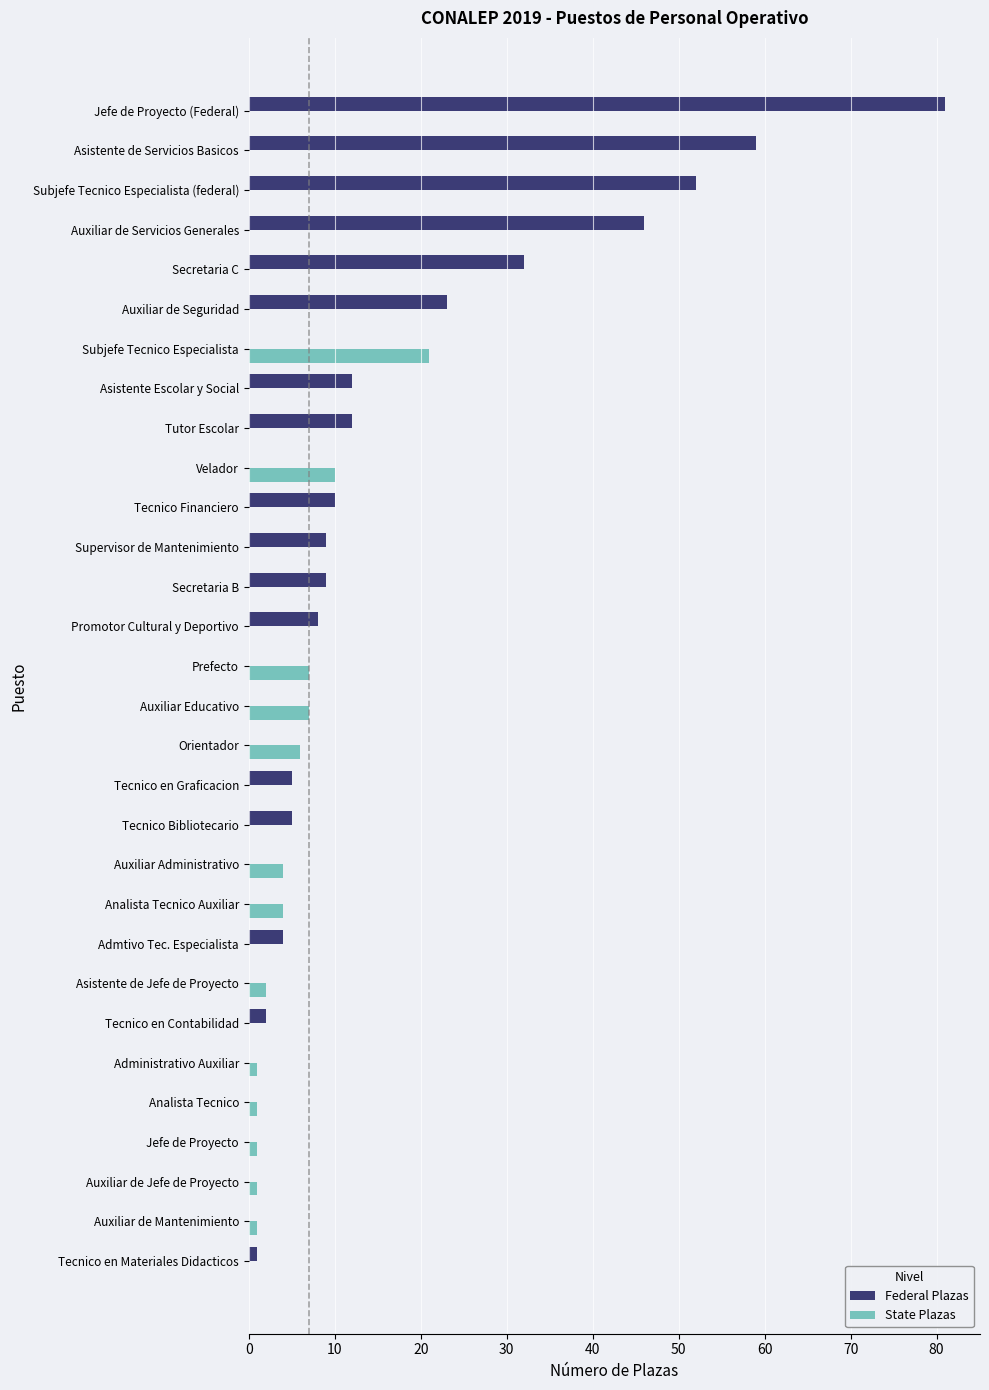

Is it true that State Plazas equals 8 at Jefe de Proyecto (Federal)?

False